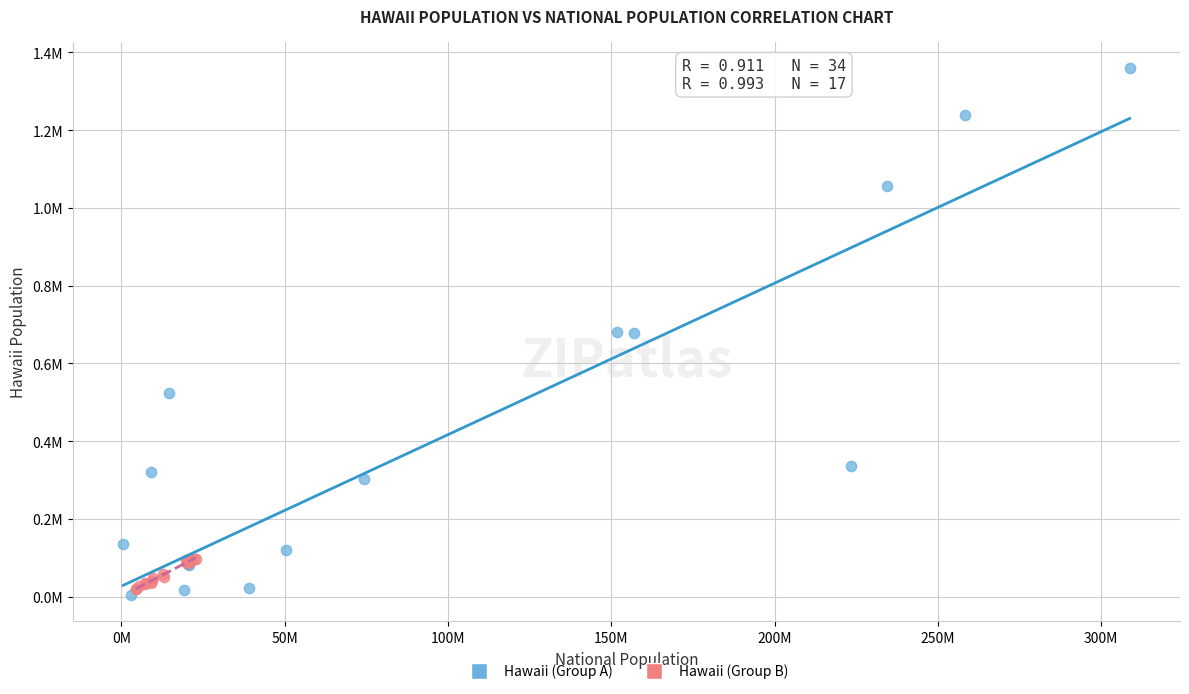

Which series reaches the maximum Y coordinate?

Hawaii (Group A)